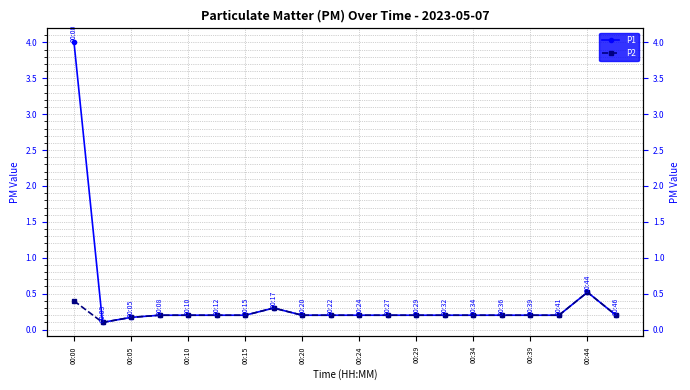

Rank the series by their maximum value, from lowest to highest.

P2, P1